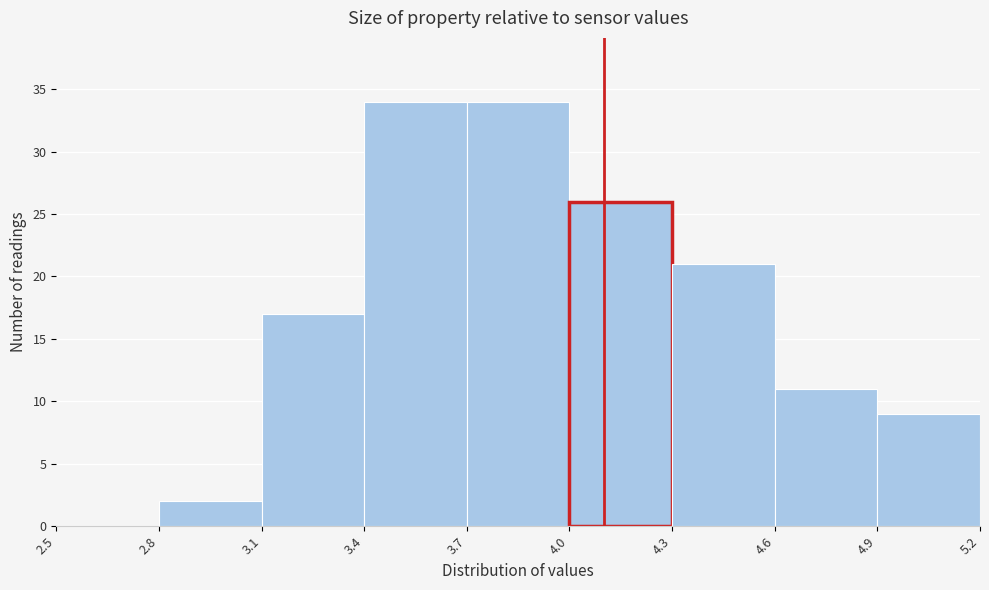

Reading left to right, list every bar in this chart as the range it spans on the x-axis followed by its height. The values are not printed on the chart, so give them approximately, as read against the axis.

2.5 to 2.8: 0
2.8 to 3.1: 2
3.1 to 3.4: 17
3.4 to 3.7: 34
3.7 to 4.0: 34
4.0 to 4.3: 26
4.3 to 4.6: 21
4.6 to 4.9: 11
4.9 to 5.2: 9